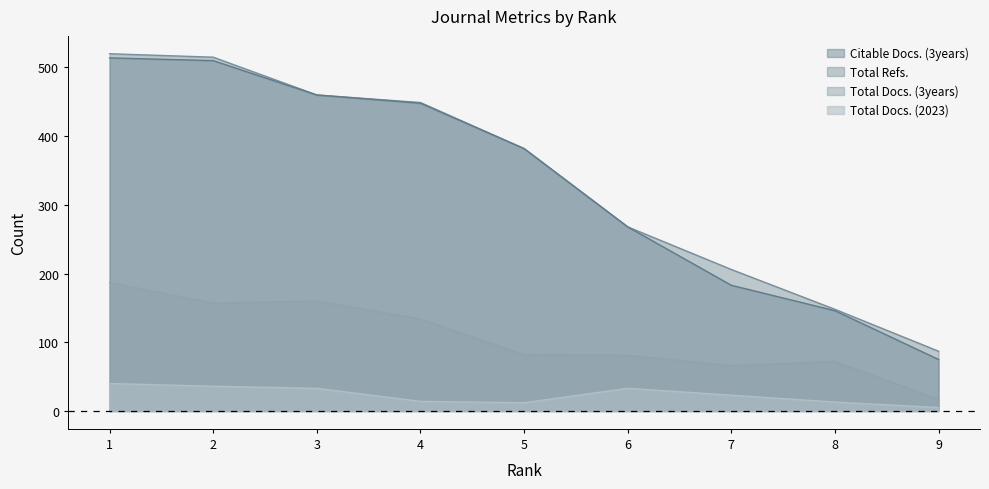

Reading left to right, list all the values displayed in this chart.

Total Docs. (2023): 40	36	33	14	12	33	23	13	5
Total Docs. (3years): 187	157	160	134	82	81	66	72	17
Total Refs.: 520	515	460	449	382	268	206	148	87
Citable Docs. (3years): 514	510	460	448	382	268	183	146	75